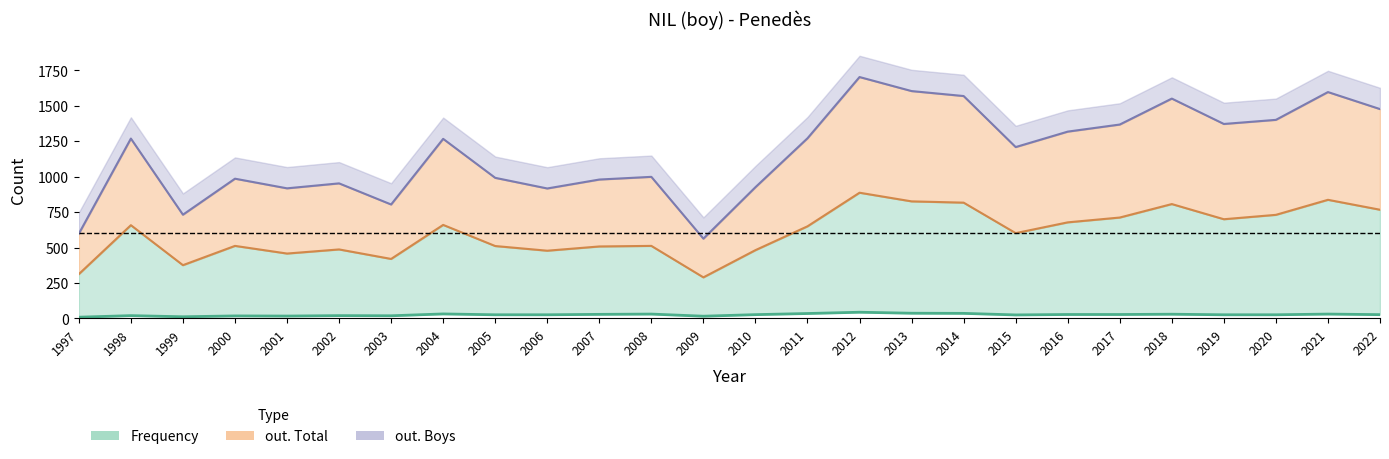

True or false: out. Total (line) and Frequency (line) cross at least once.

False